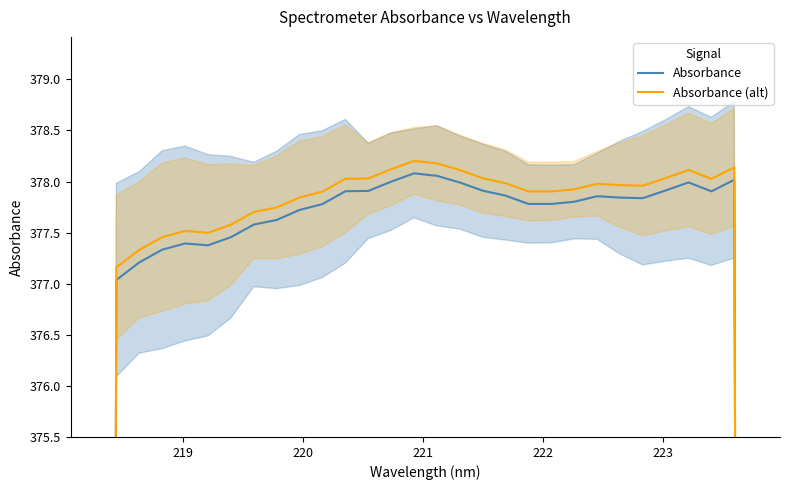

How many data points in Absorbance are above 377?

28